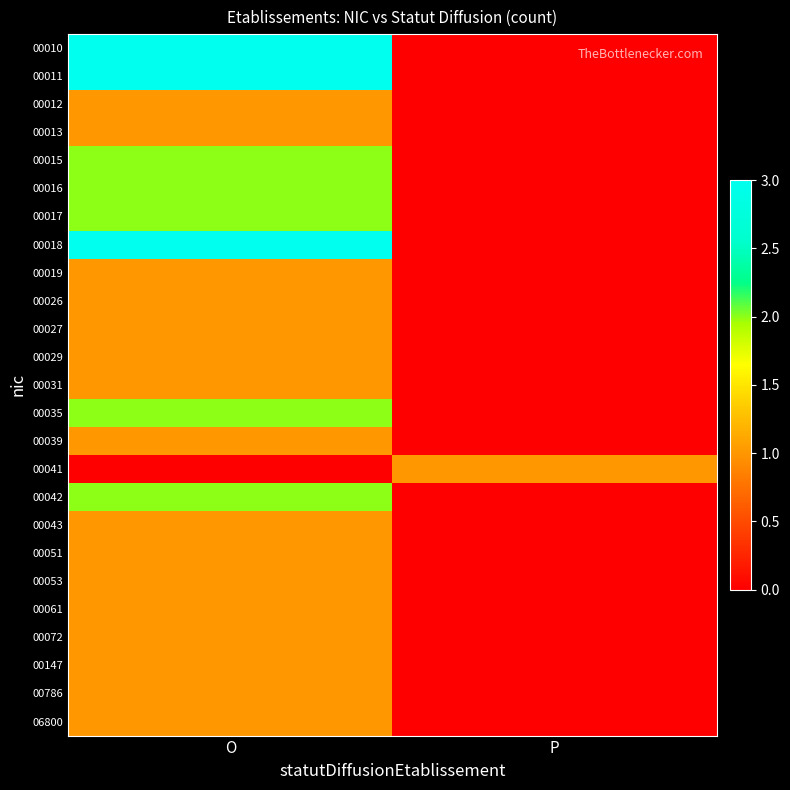

At which category does the chart reach its peak across all series?

O